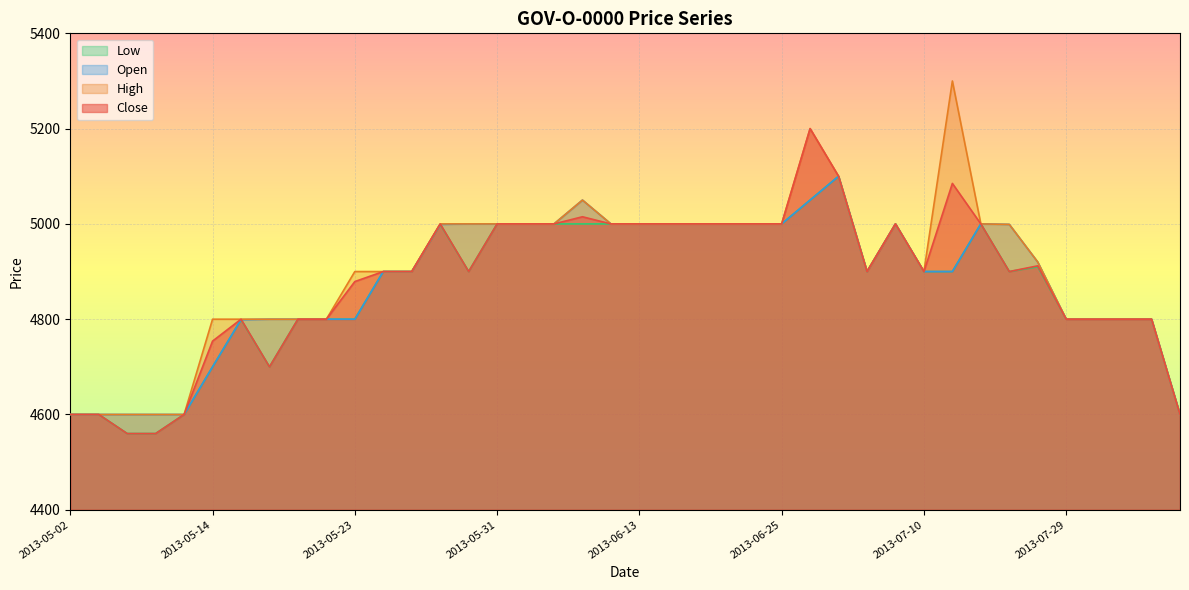

Reading left to right, what are all the values shown in this chart?

Close: 4600	4600	4560	4560	4600	4754	4800	4700	4800	4800	4879	4900	4900	5000	4900	5000	5000	5000	5015	5000	5000	5000	5000	5000	5000	5000	5200	5100	4900	5000	4900	5085	5000	4900	4912	4800	4800	4800	4800	4600
High: 4600	4600	4600	4600	4600	4800	4800	4800	4800	4800	4900	4900	4900	5000	5000	5000	5000	5000	5050	5000	5000	5000	5000	5000	5000	5000	5200	5100	4900	5000	4900	5300	5000	4999	4920	4800	4800	4800	4800	4600
Low: 4600	4600	4560	4560	4600	4700	4799	4700	4800	4800	4800	4900	4900	4999	4900	5000	5000	5000	5000	5000	5000	5000	5000	5000	5000	5000	5050	5100	4900	5000	4900	4900	5000	4900	4910	4800	4800	4800	4800	4600
Open: 4600	4600	4600	4600	4600	4700	4799	4800	4800	4800	4800	4900	4900	4999	5000	5000	5000	5000	5050	5000	5000	5000	5000	5000	5000	5000	5050	5100	4900	5000	4900	4900	5000	4999	4920	4800	4800	4800	4800	4600